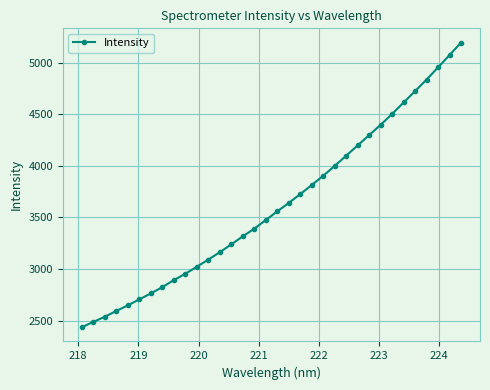

What is the value of the 13th point from the left?

3163.0